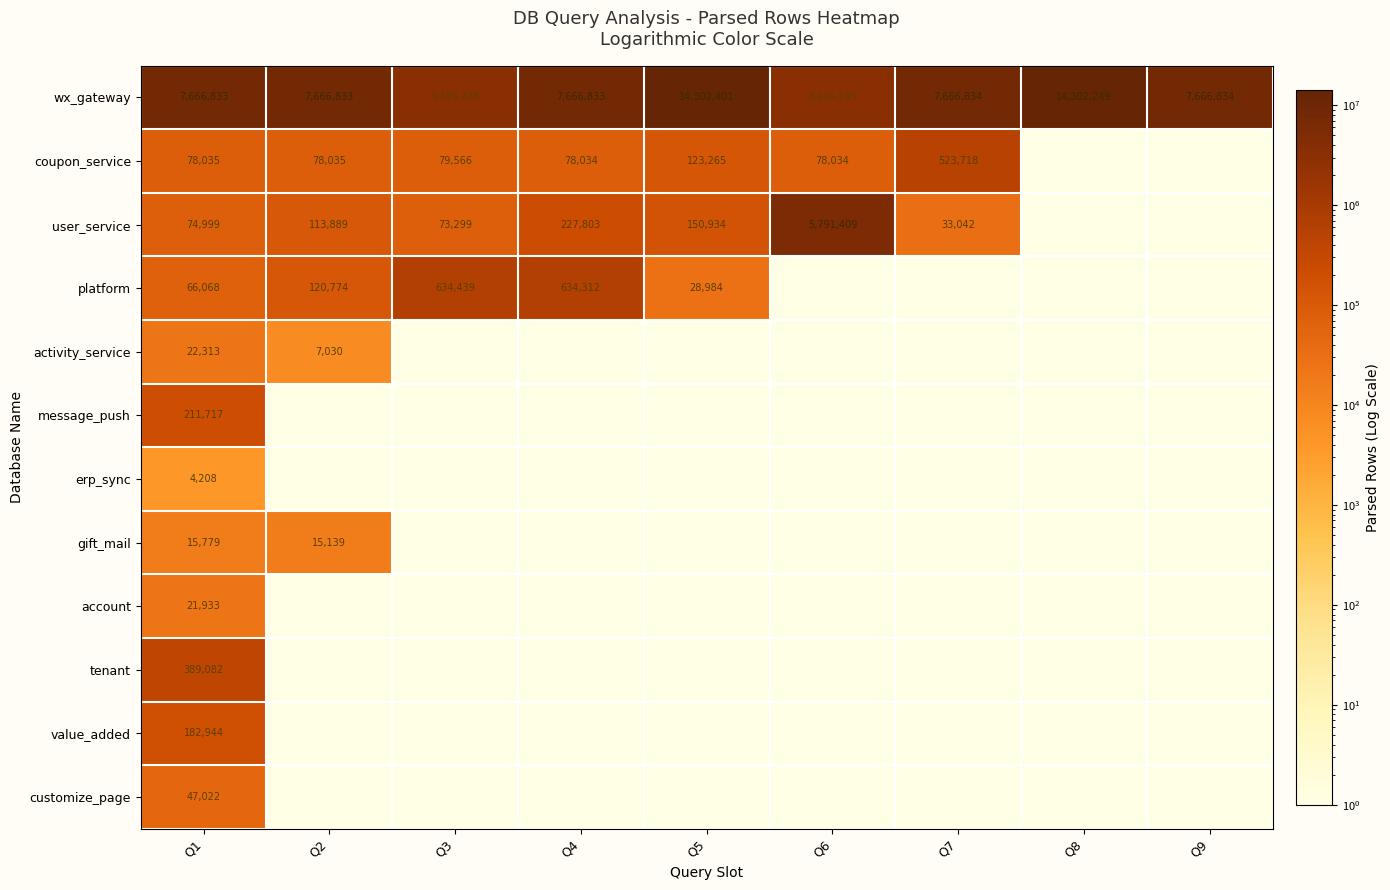

The value of user_service at Q7 is 7747. True or false?

False